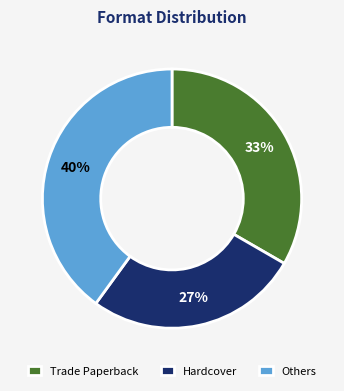

Between Hardcover and Trade Paperback, which is larger?

Trade Paperback